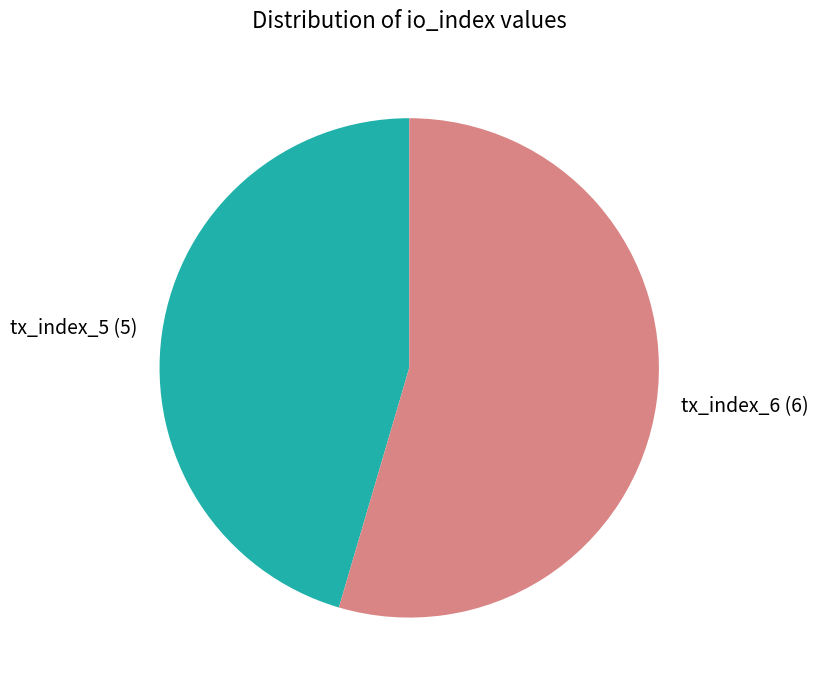

How many segments does this pie chart have?

2